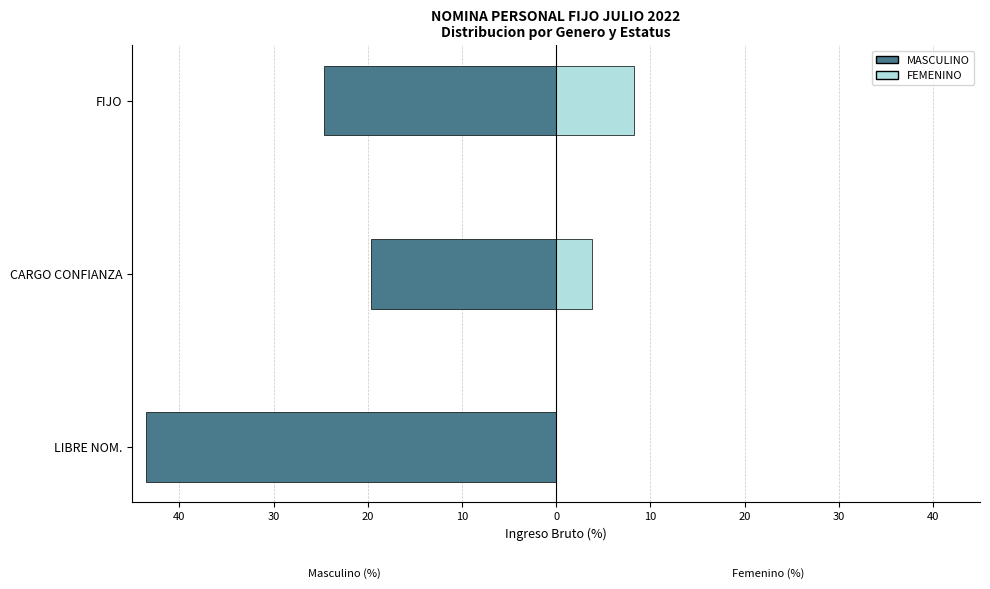

What is the sum of all MASCULINO values?

-88.0